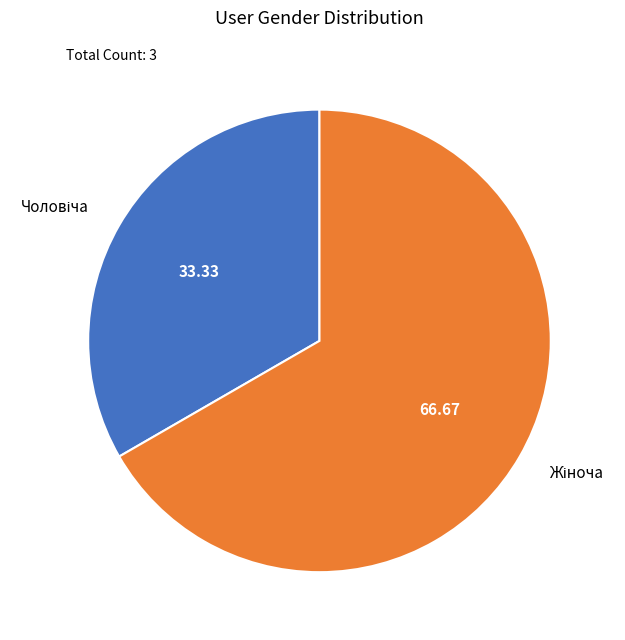

Is there any slice that represents more than half of the pie?

Yes